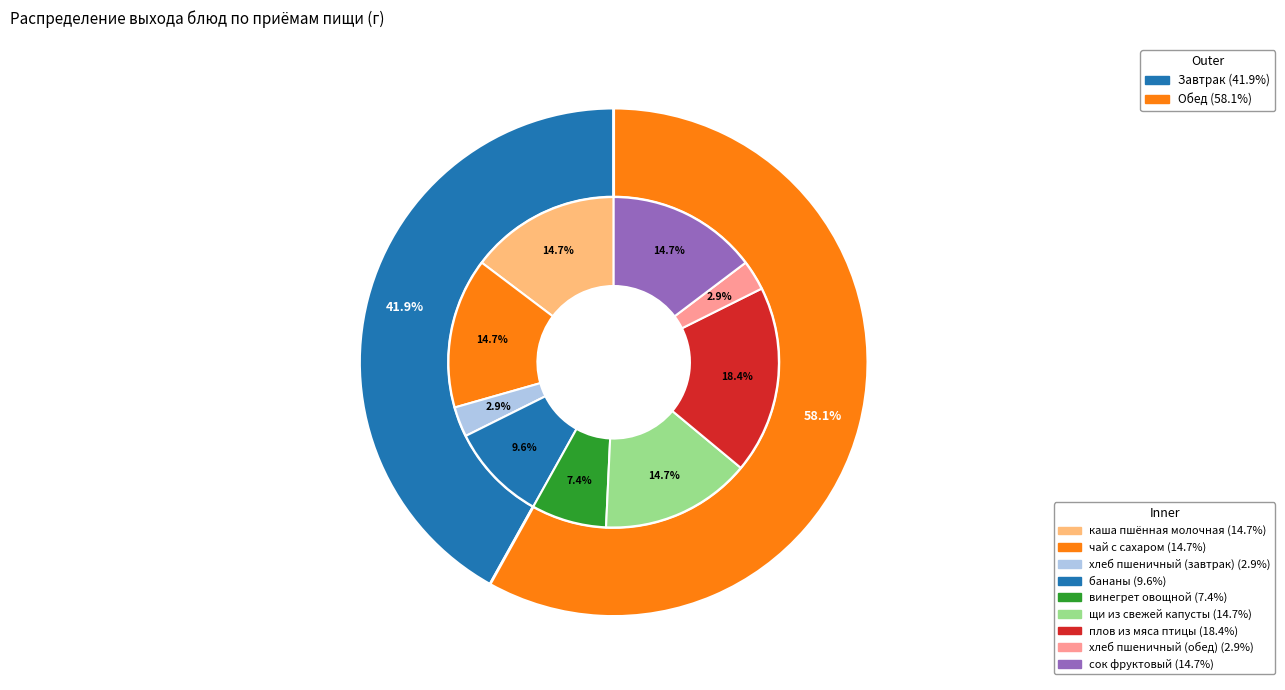

What is the ratio of the value at бананы to the value at чай с сахаром?

0.7